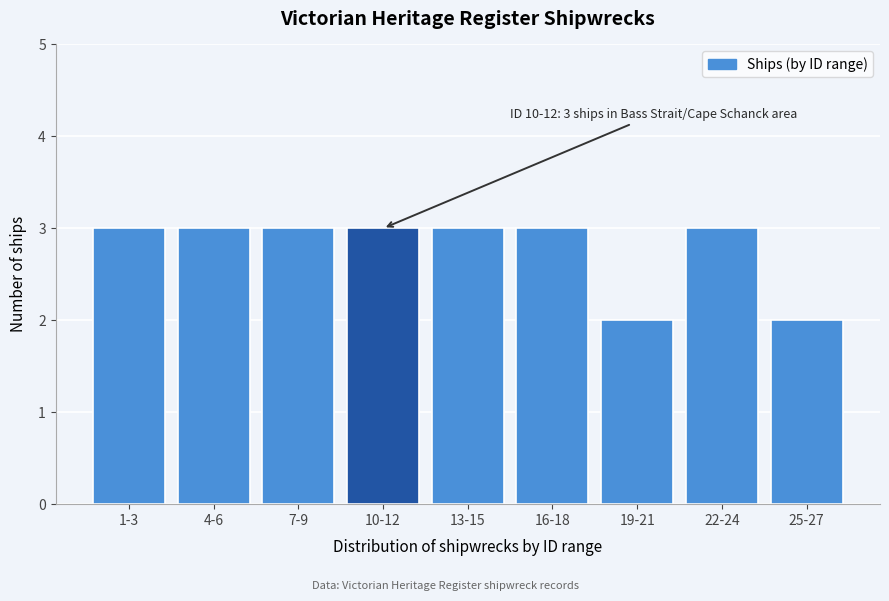

Reading left to right, transcribe all the data shown in this chart.

3	3	3	3	3	3	2	3	2